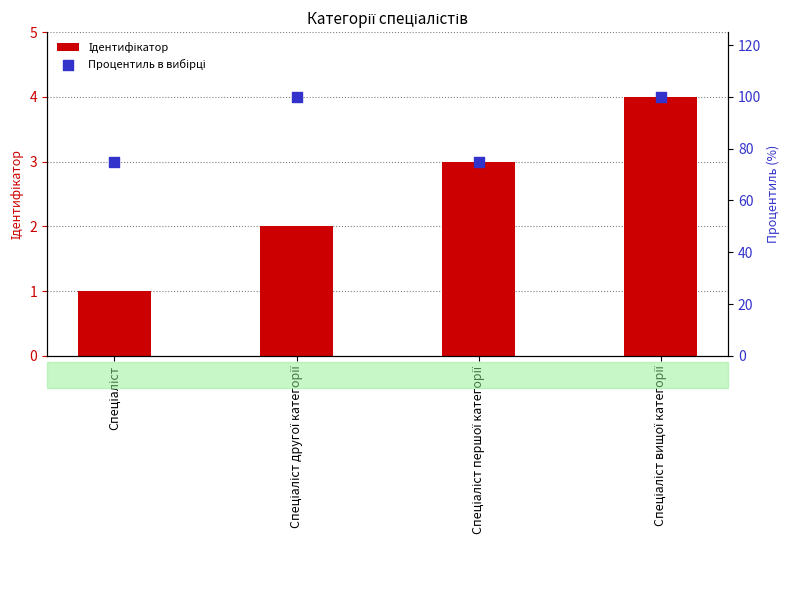

Which series contains the highest Y value?

Процентиль в вибірці